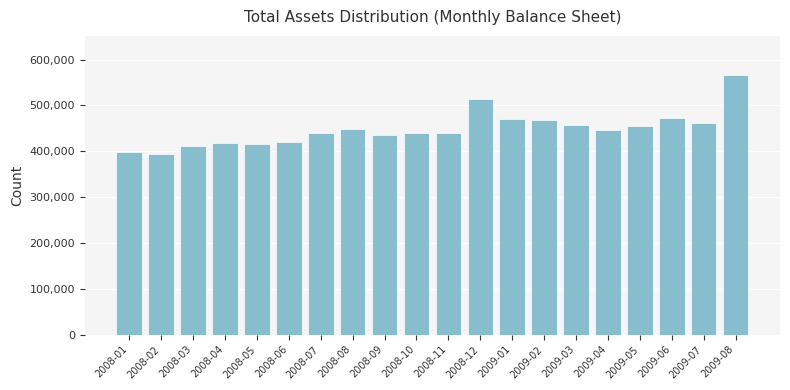

How many distinct data groups are displayed?

1